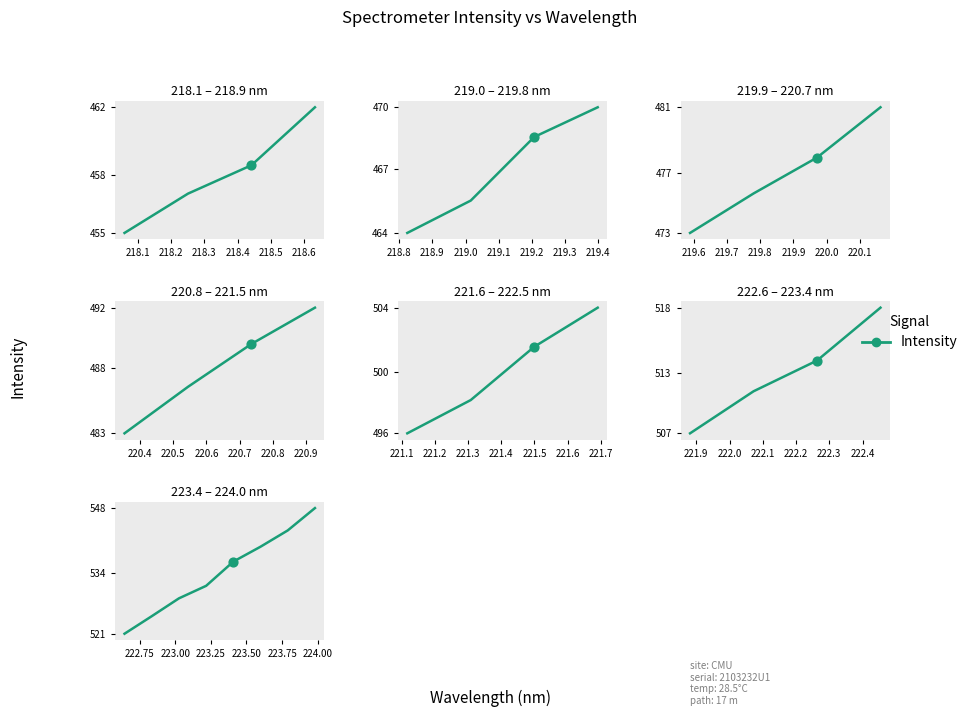

What is the ratio of the value at 218.3 to the value at 218.7?

1.0